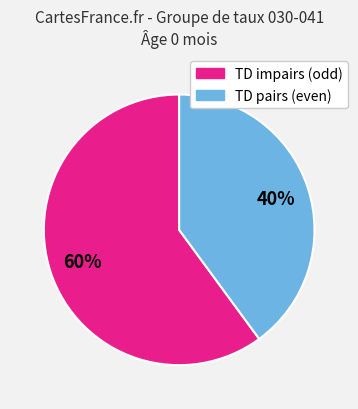

To the nearest percent, what is the difference between the largest and smallest slice percentages?

20%